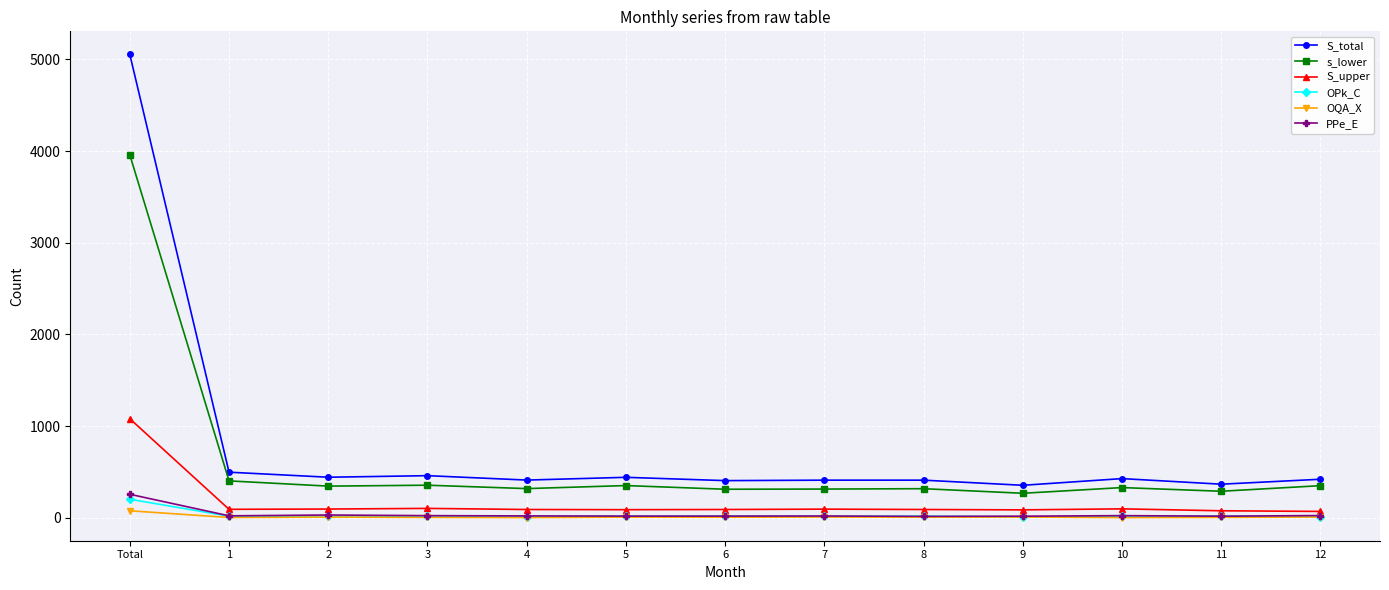

The s_lower series shows 352 at 5. True or false?

True